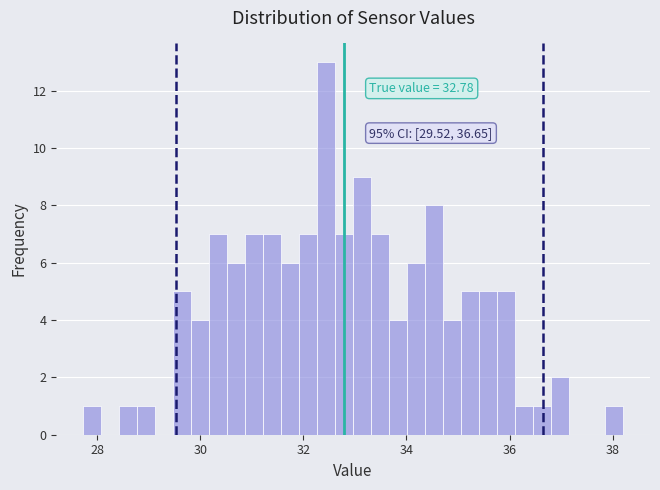

Read against the x-axis, roughly where is the centre of the tallest bar?

32.4